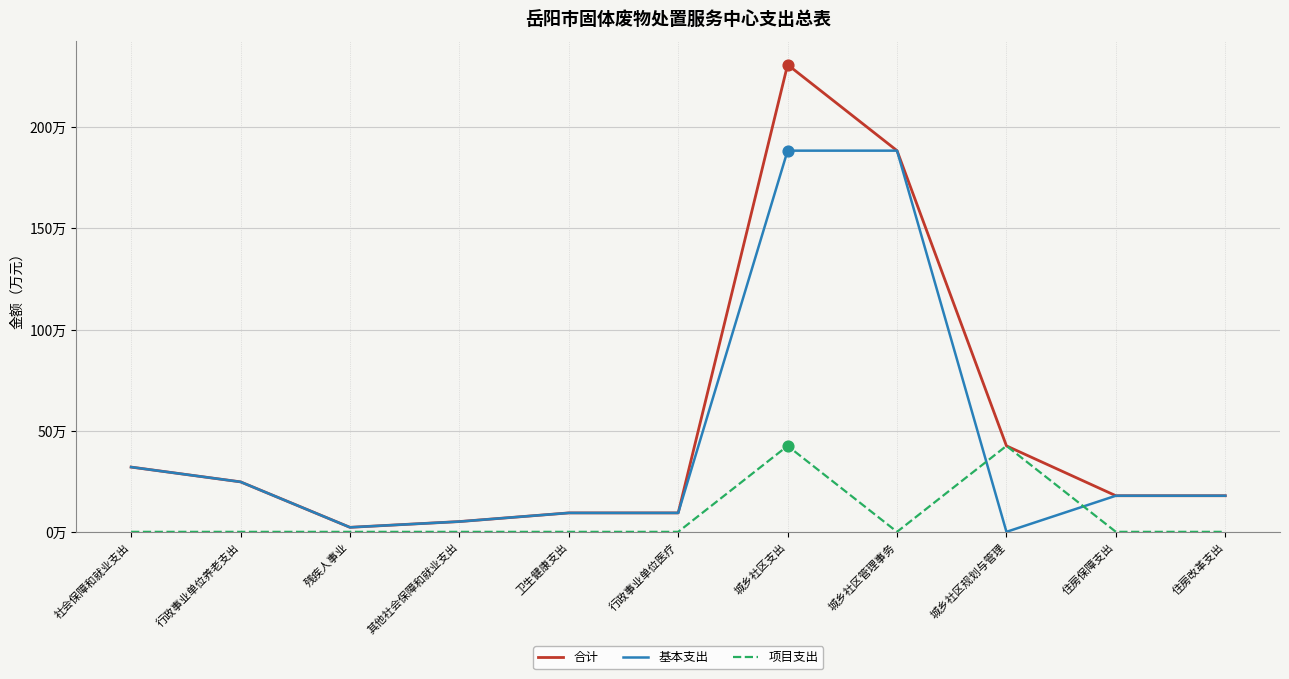

Does the chart have visible grid lines?

Yes